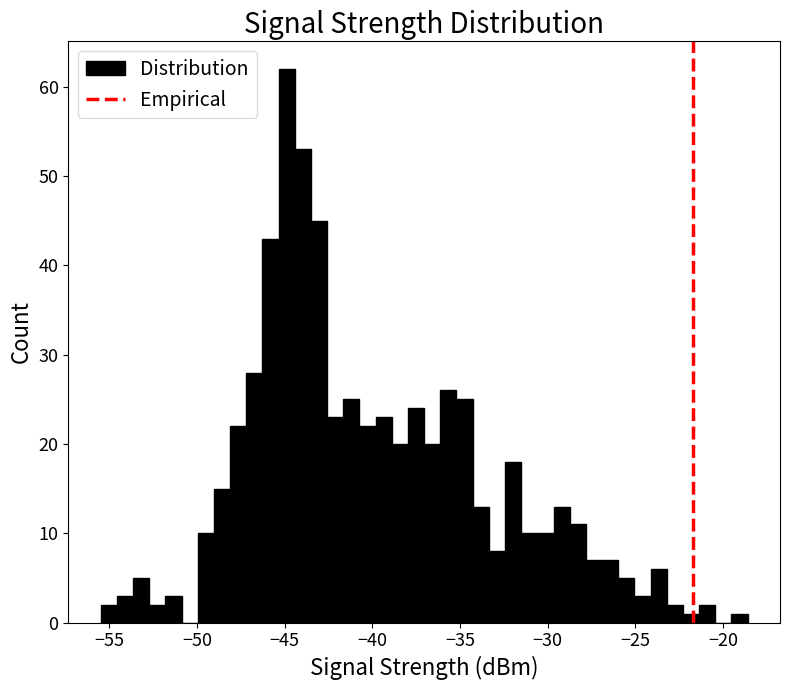

Read against the x-axis, roughly where is the centre of the tallest bar?

-45.0